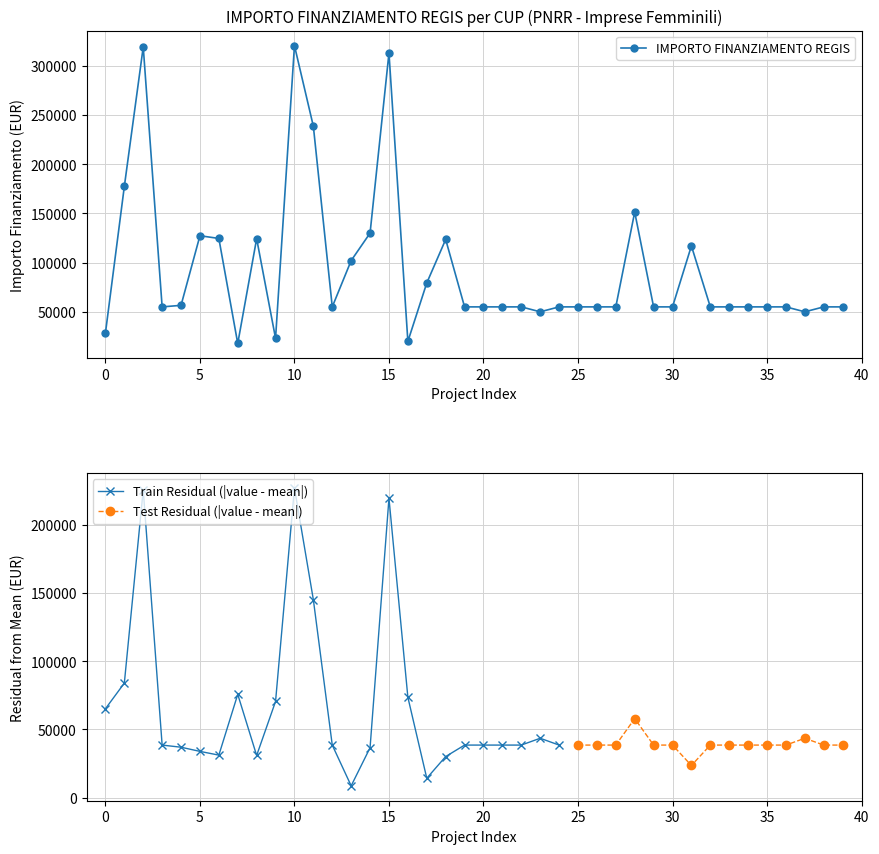

How many data points are above 55000?

15